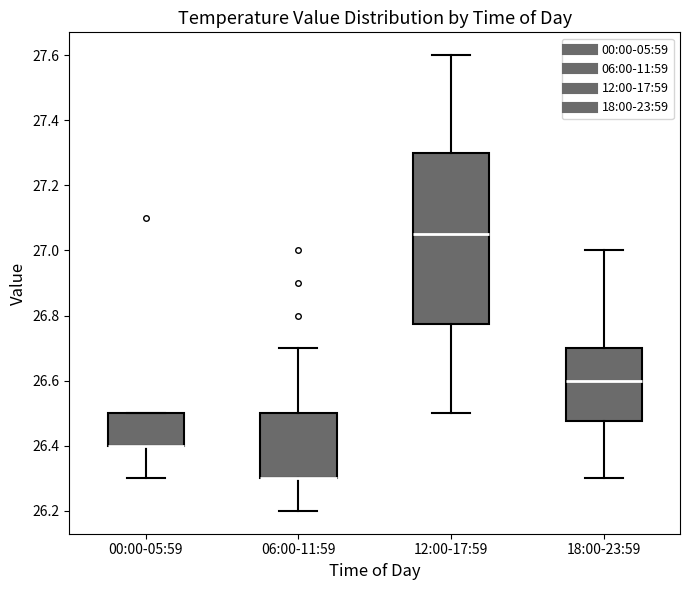

Reading left to right, read every box against the y-axis: the position of its median line, the range the box covers, and the ends of its whiskers. The values are not printed on the chart, so give them approximately, as read against the axis.

00:00-05:59: median 26.40 (drawn on the box's lower edge), box 26.40 to 26.50, whiskers 26.30 to 26.50
06:00-11:59: median 26.30 (drawn on the box's lower edge), box 26.30 to 26.50, whiskers 26.20 to 26.70
12:00-17:59: median 27.06, box 26.78 to 27.30, whiskers 26.50 to 27.60
18:00-23:59: median 26.60, box 26.48 to 26.70, whiskers 26.30 to 27.00